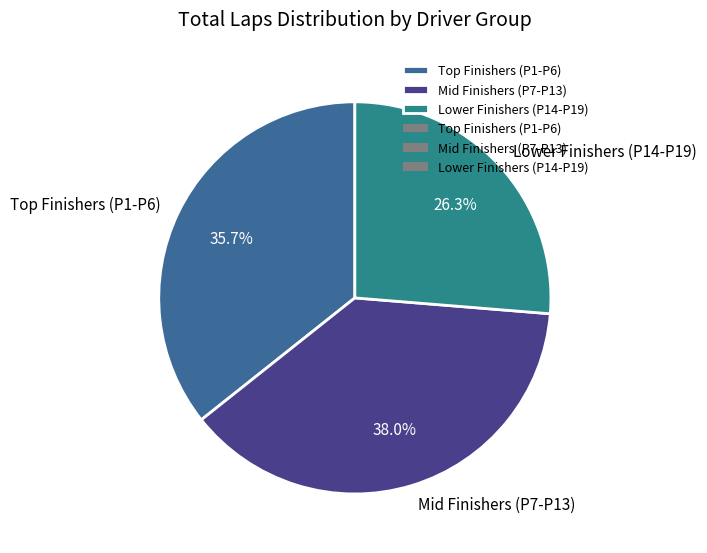

Count the number of slices in the pie.

3